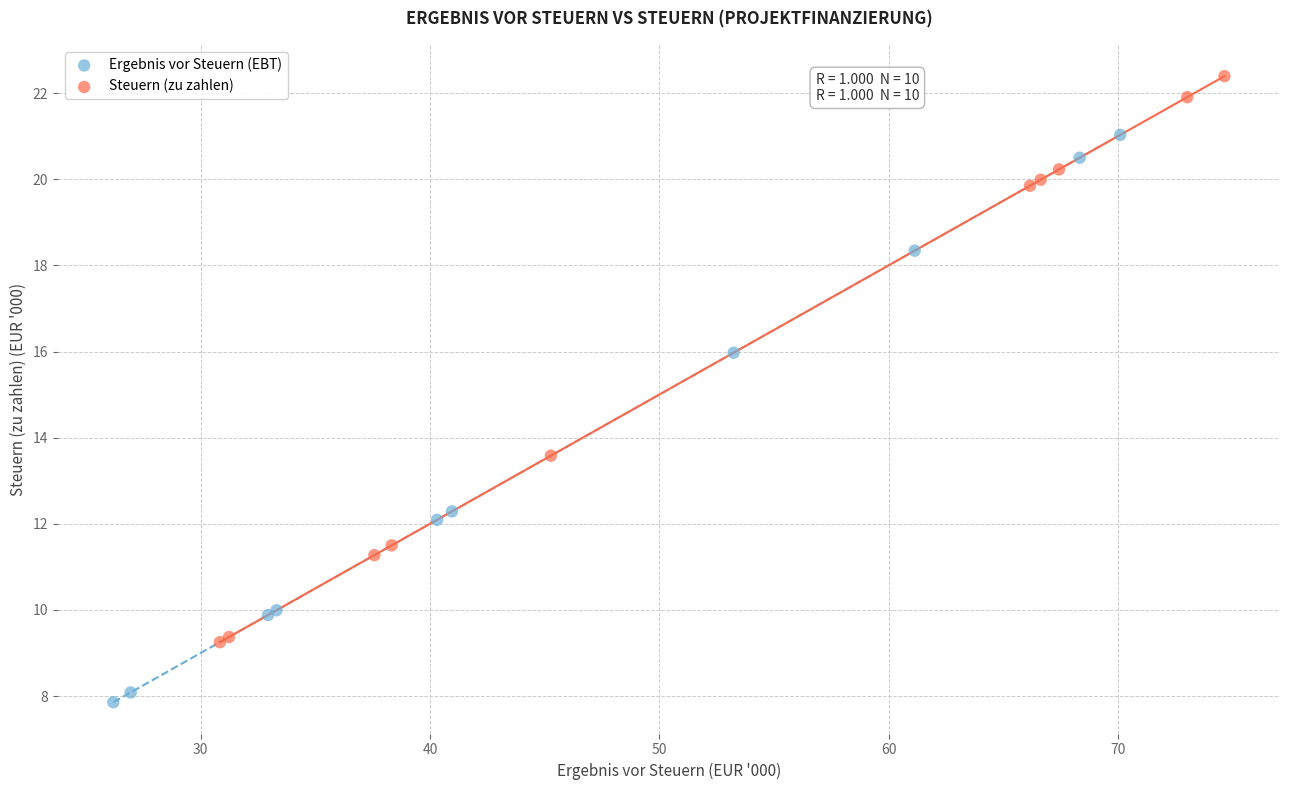

Which series reaches the minimum Y coordinate?

Ergebnis vor Steuern (EBT)